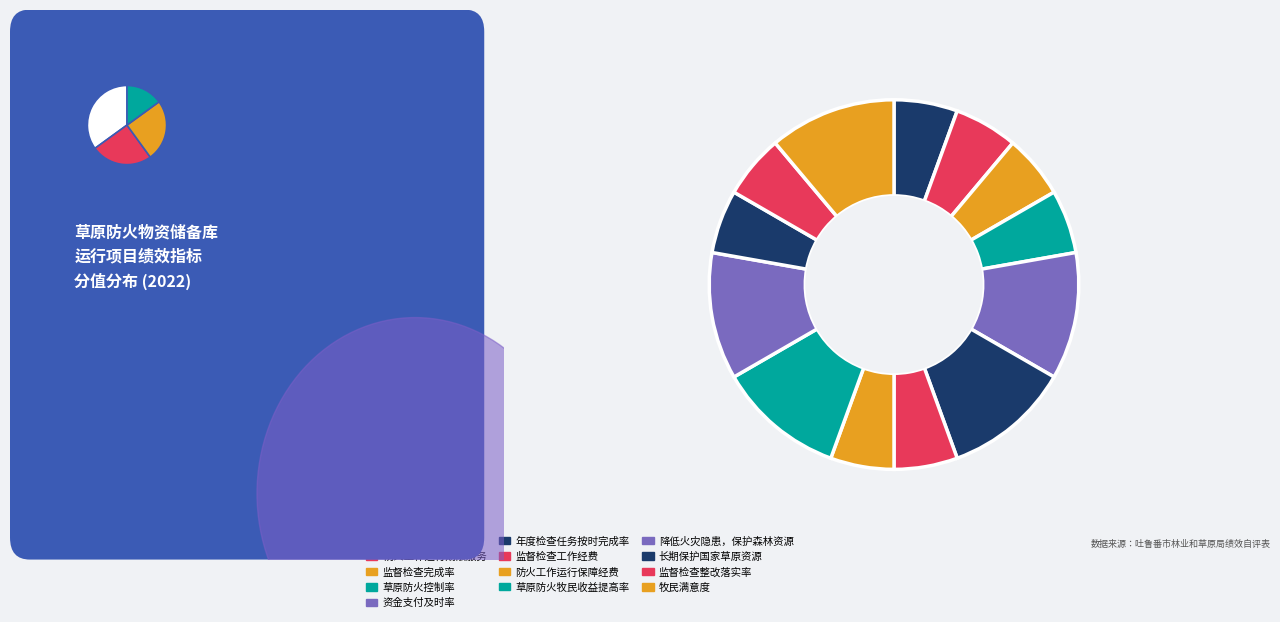

To the nearest percent, what is the combined percentage of 降低火灾隐患，保护森林资源 and 防火工作运行保障经费?

17%